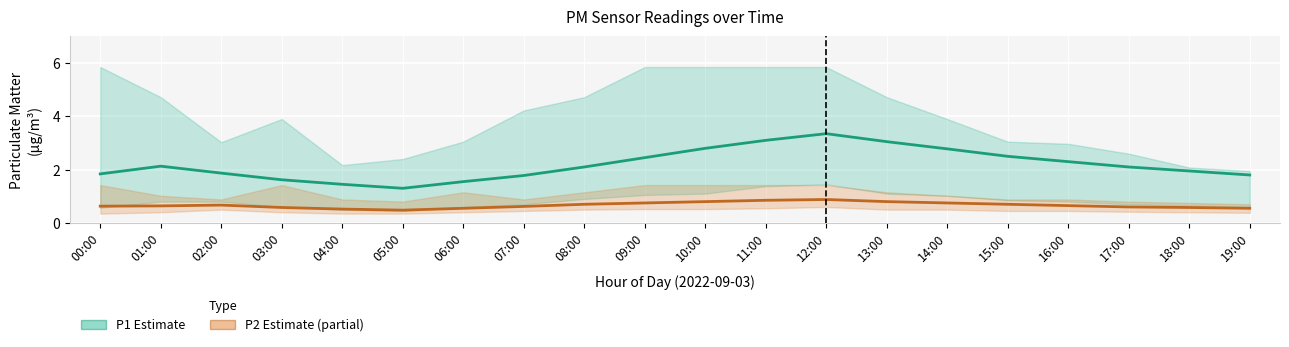

Which series changed the most between 15:00 and 19:00?

P1 (Estimate)